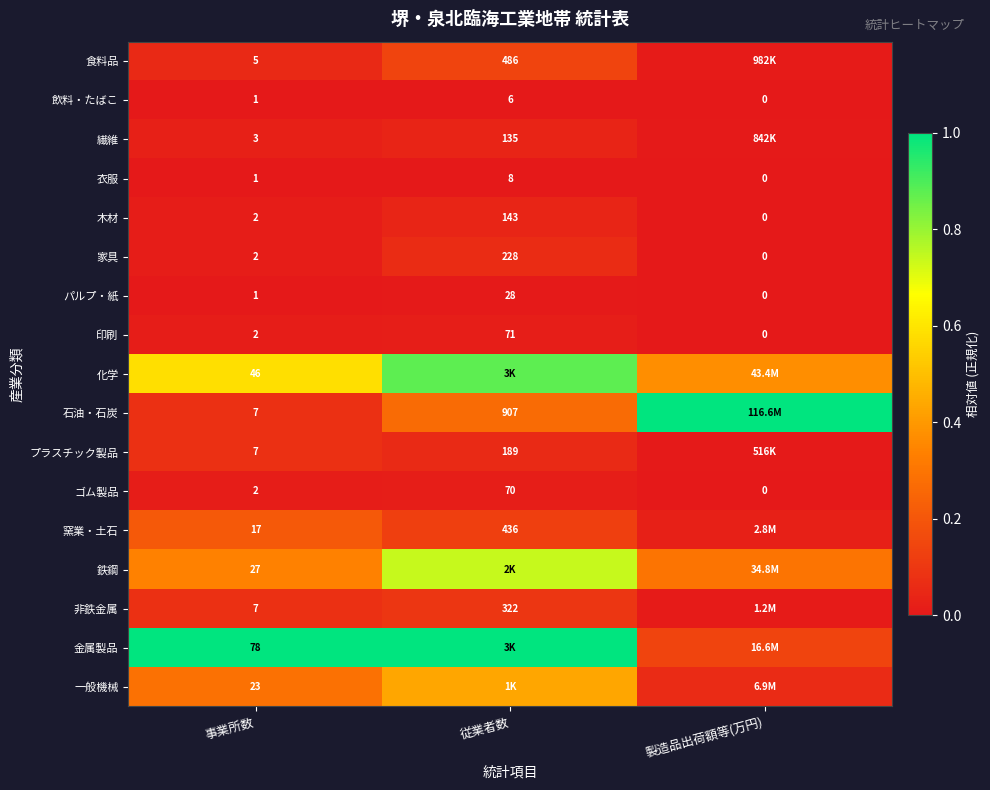

At which label is 家具 closest to 114?

事業所数